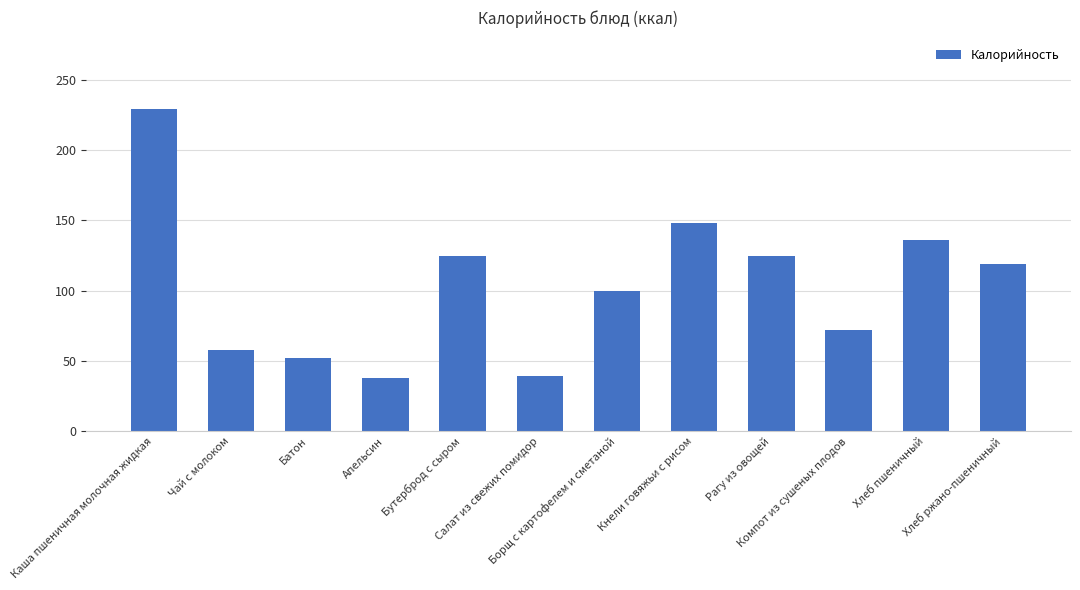

What is the change in value from Каша пшеничная молочная жидкая to Хлеб пшеничный?

-93